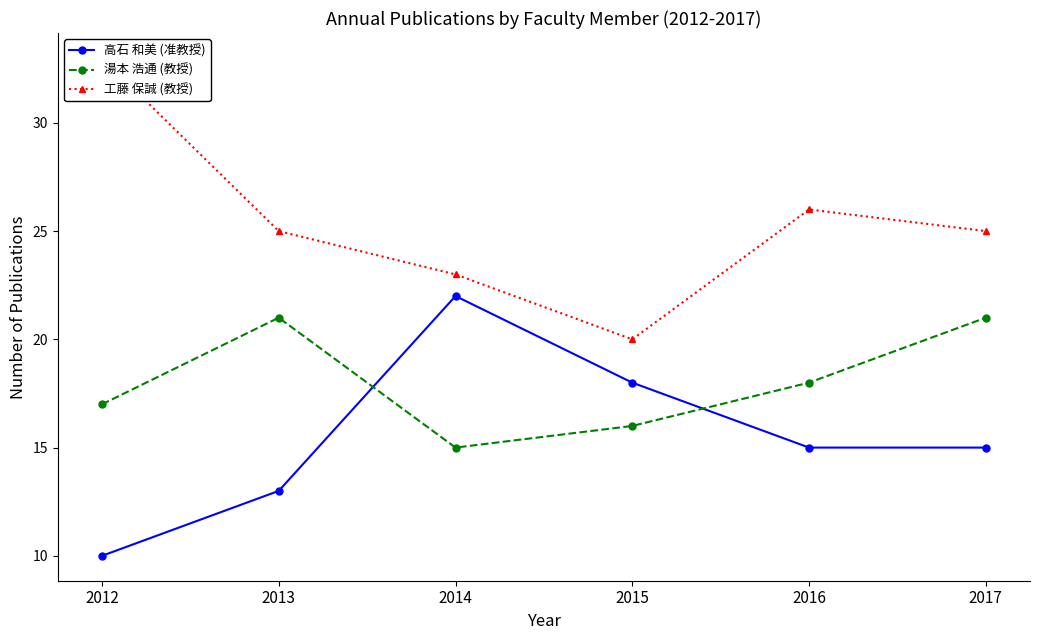

Reading right to left, list all the values displayed in this chart.

高石 和美 (准教授): 15	15	18	22	13	10
湯本 浩通 (教授): 21	18	16	15	21	17
工藤 保誠 (教授): 25	26	20	23	25	33